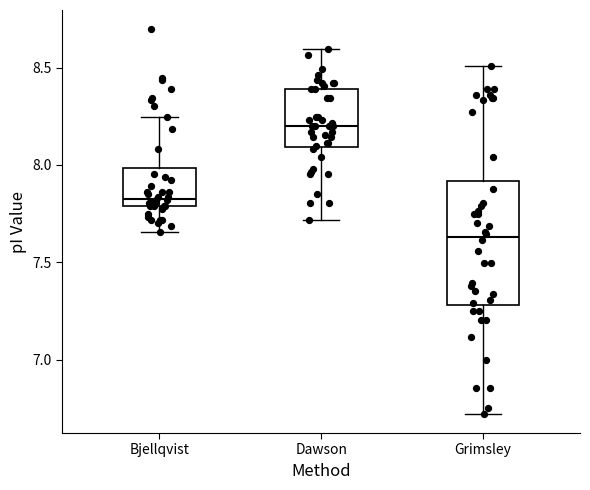

Comparing the boxes themselves (not the whiskers), which one is the tallest?

Grimsley